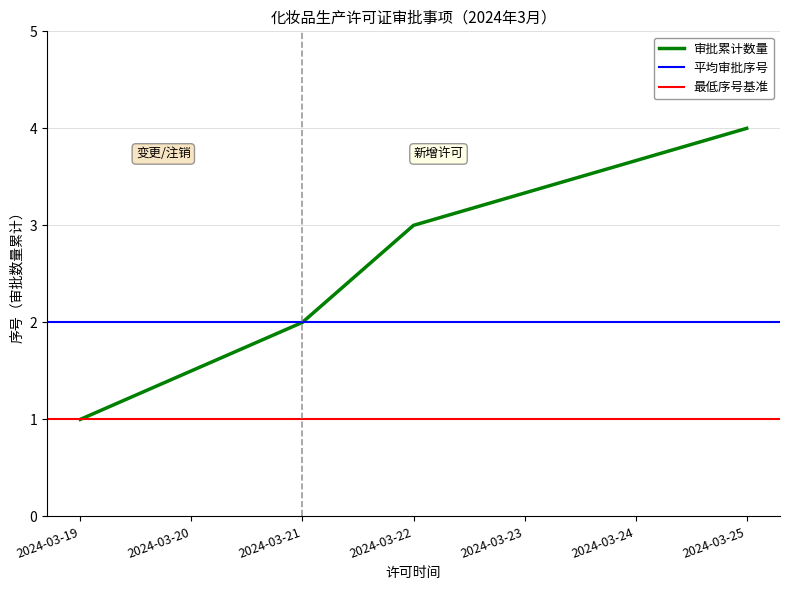

What is the difference between the maximum and minimum values?

3